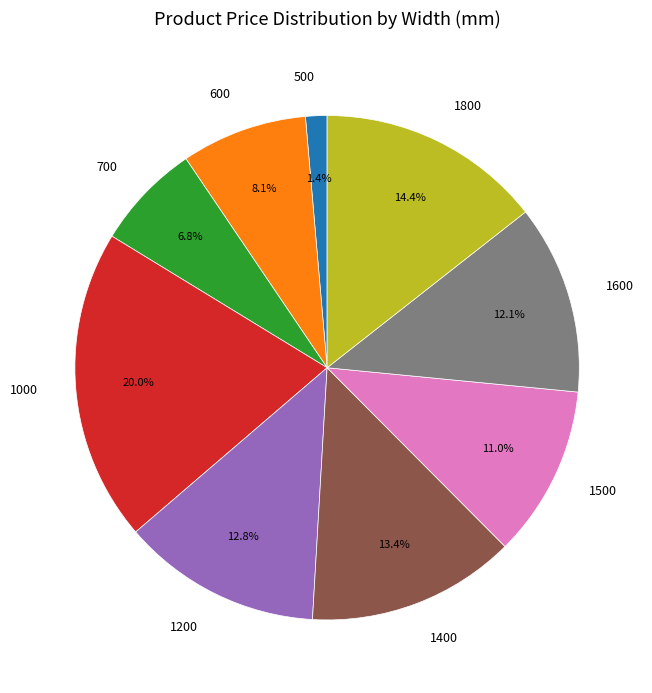

Between 600 and 1500, which is larger?

1500